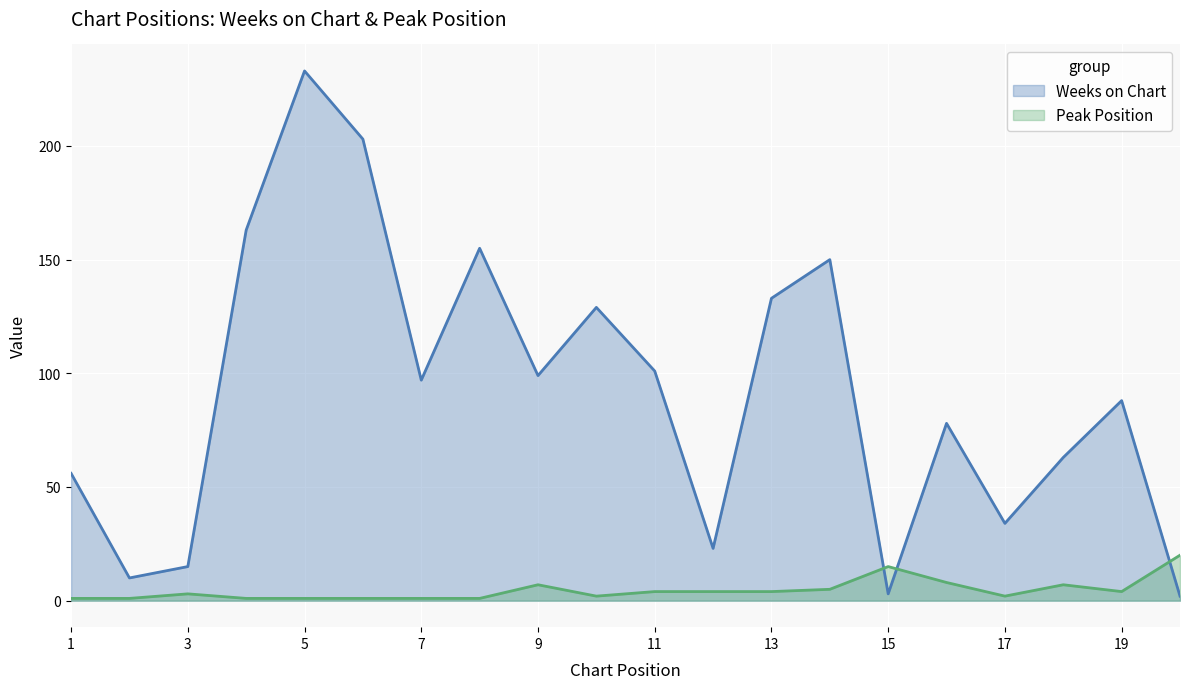

What is the total value across all series at 4?

164